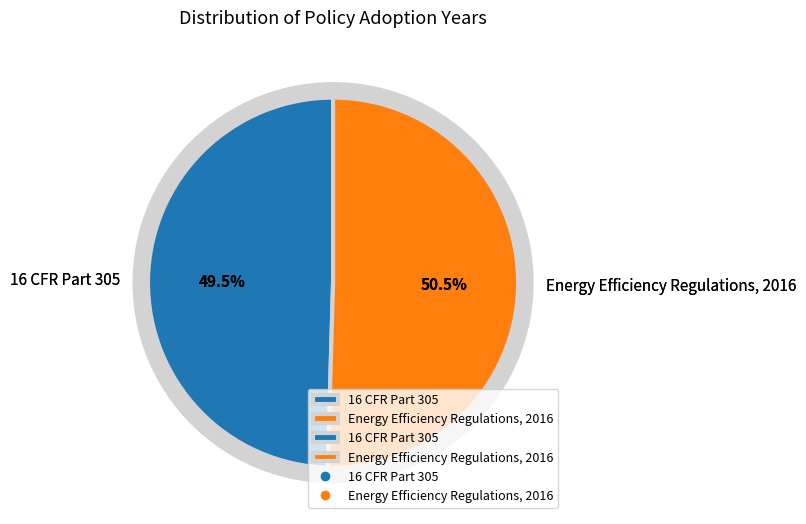

True or false: 16 CFR Part 305 accounts for 50% of the total.

True